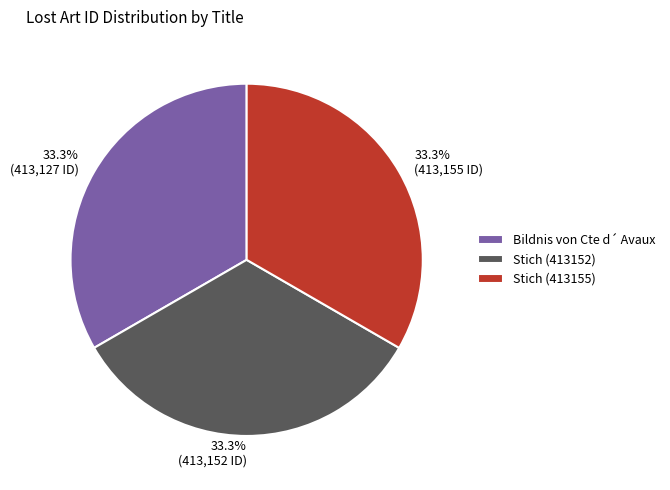

Does Stich (413155) account for over 50% of the chart?

No